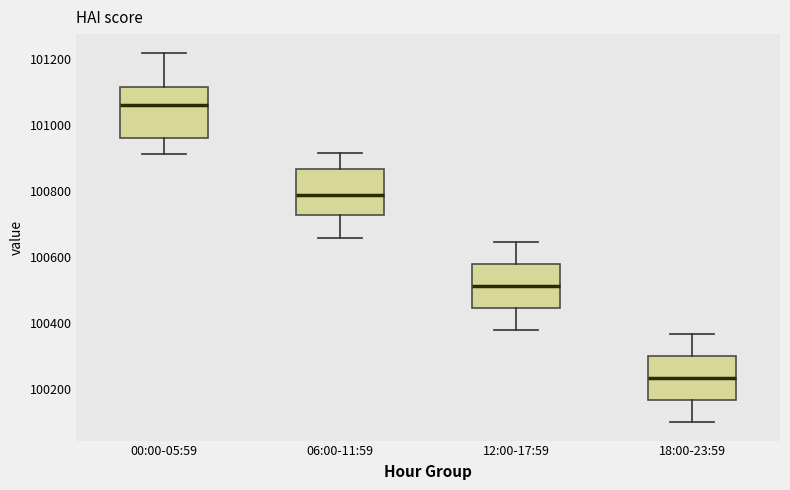

Reading left to right, transcribe this box plot: for each box, give where its median line is, the range the box spans, and where its two whiskers end, as read against the y-axis. The values are not printed on the chart, so give them approximately, as read against the axis.

00:00-05:59: median 101060, box 100960 to 101120, whiskers 100920 to 101220
06:00-11:59: median 100780, box 100720 to 100860, whiskers 100660 to 100920
12:00-17:59: median 100520, box 100440 to 100580, whiskers 100380 to 100640
18:00-23:59: median 100240, box 100160 to 100300, whiskers 100100 to 100360